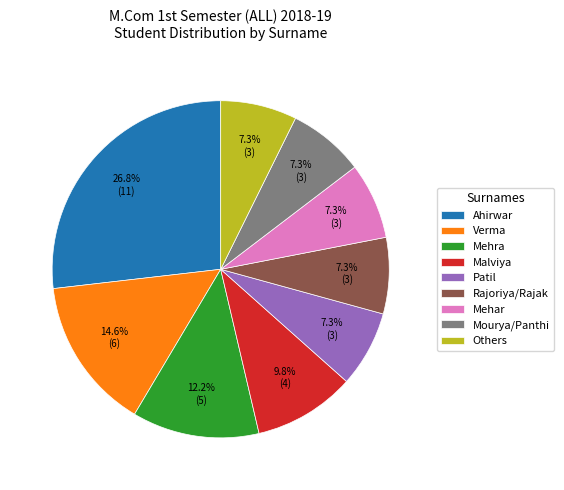

How many segments does this pie chart have?

9